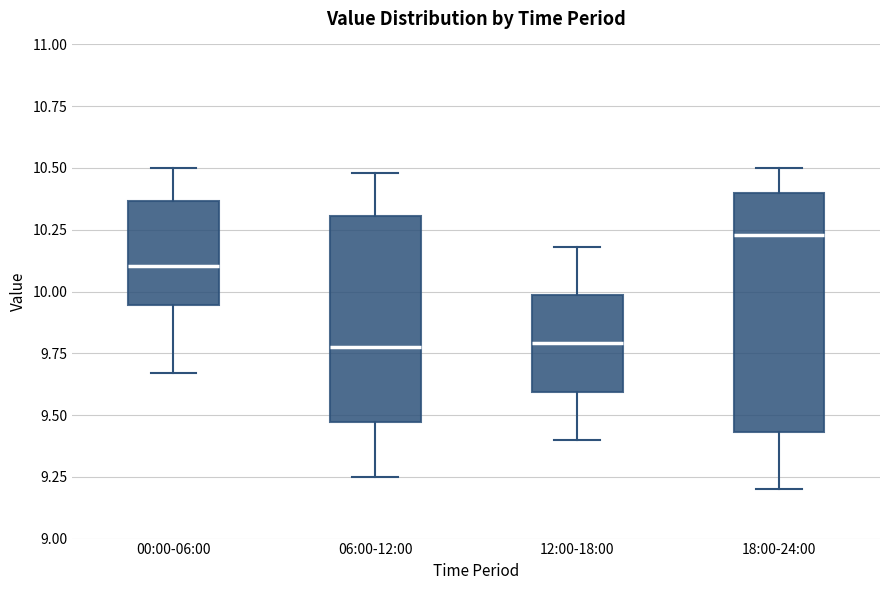

Reading left to right, read every box against the y-axis: the position of its median line, the range the box covers, and the ends of its whiskers. The values are not printed on the chart, so give them approximately, as read against the axis.

00:00-06:00: median 10.10, box 9.95 to 10.35, whiskers 9.65 to 10.50
06:00-12:00: median 9.80, box 9.45 to 10.30, whiskers 9.25 to 10.50
12:00-18:00: median 9.80, box 9.60 to 10.00, whiskers 9.40 to 10.20
18:00-24:00: median 10.25, box 9.45 to 10.40, whiskers 9.20 to 10.50